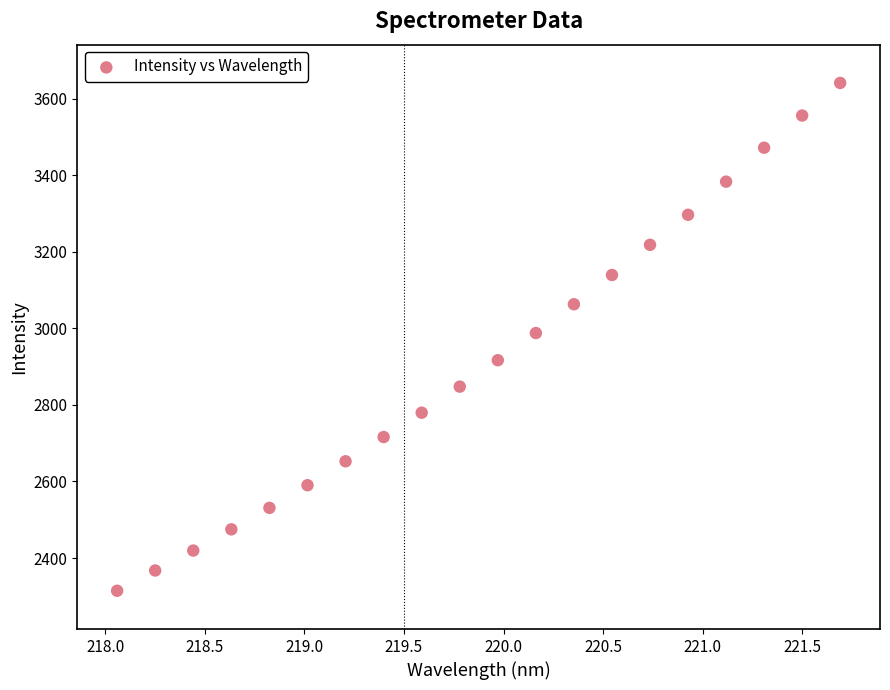

What is the range of Y values (max minus min)?

1326.8